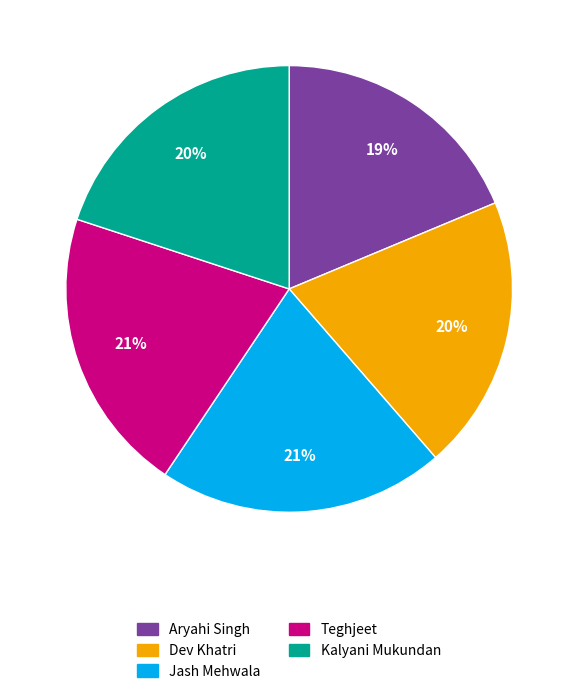

Approximately how many times larger is the value at Dev Khatri compared to Teghjeet?

1.0